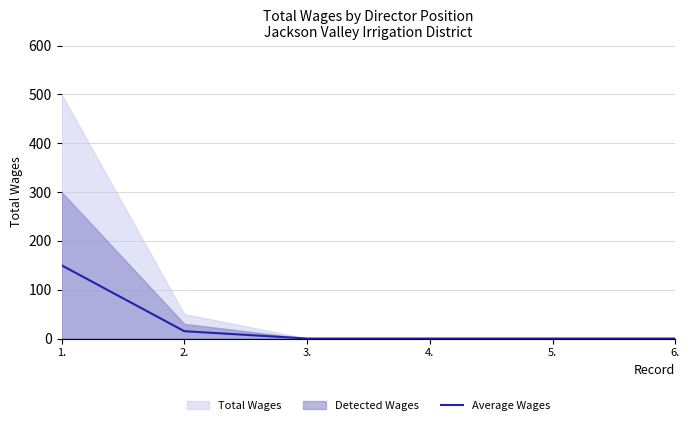

What is the label of the 2nd point from the left?

2.